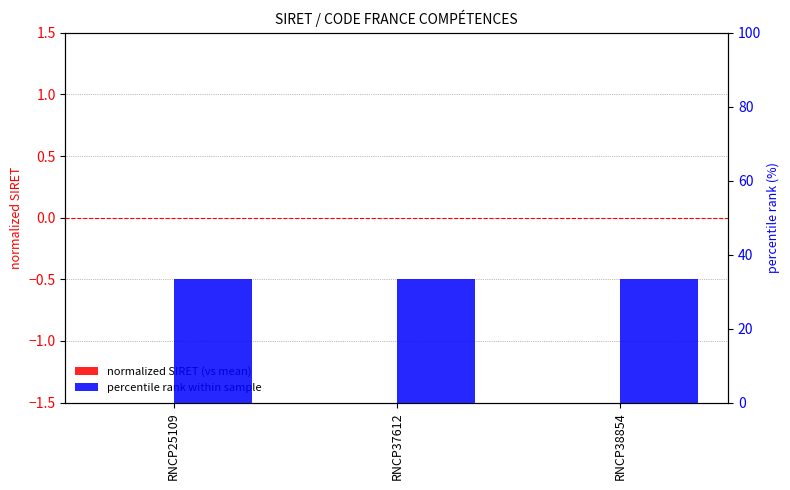

What is the total value across all series at RNCP25109?

33.3